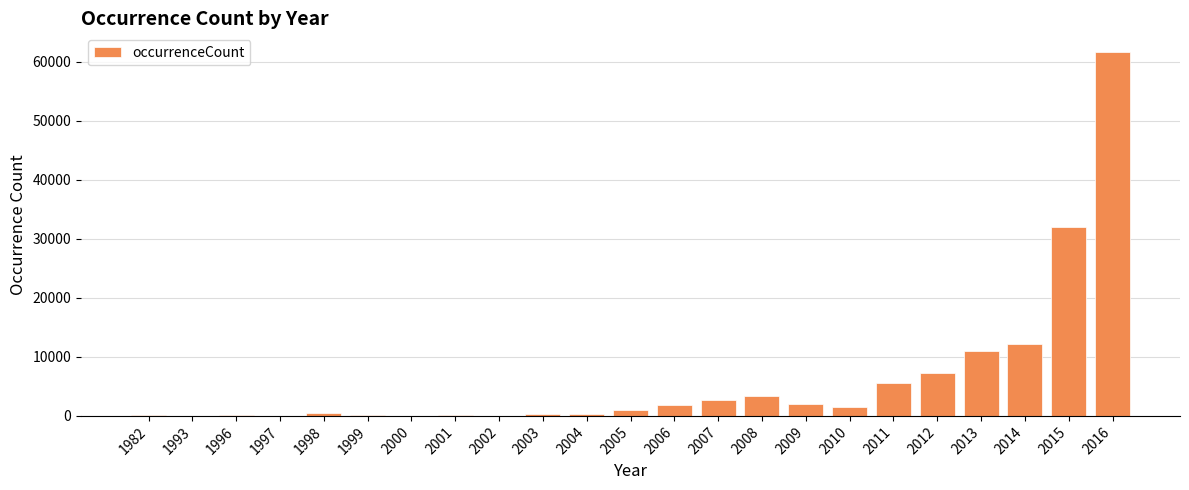

What is the greatest value displayed?

61752